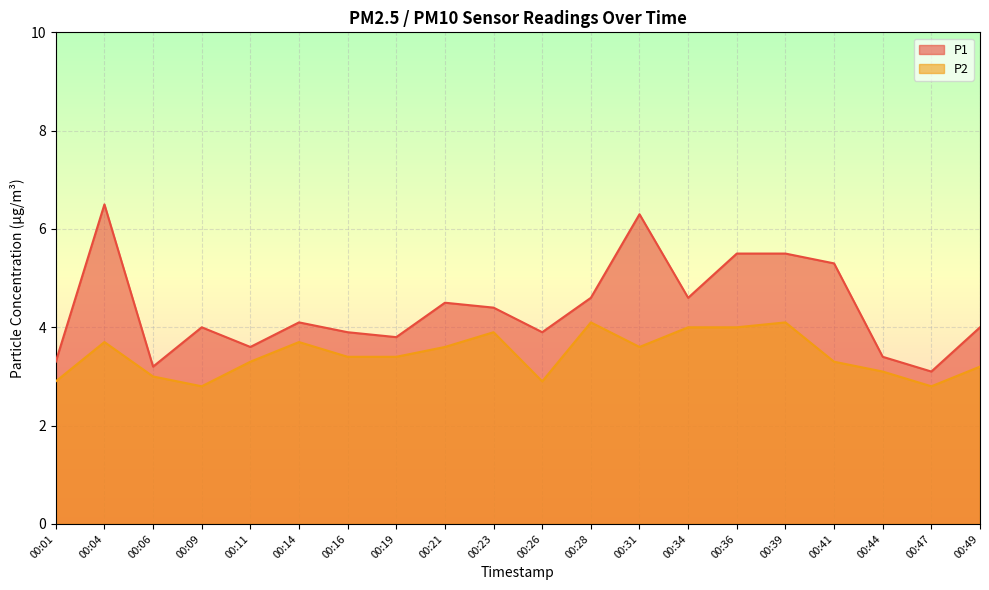

The P1 series shows 6.7 at 00:19. True or false?

False